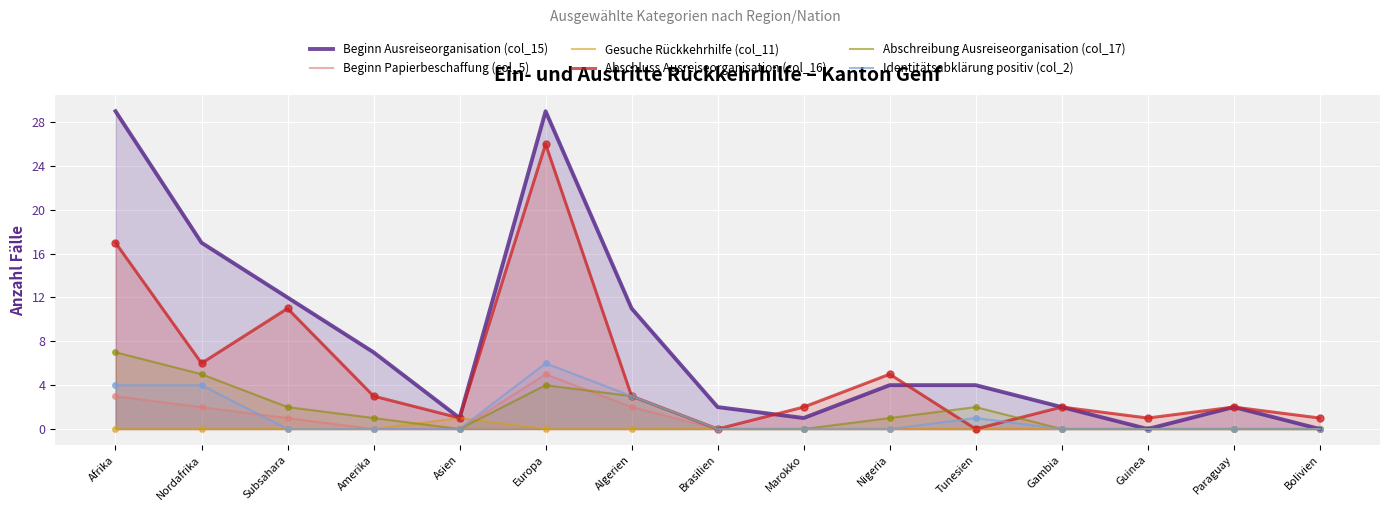

At which category is the sum across all series the highest?

Europa